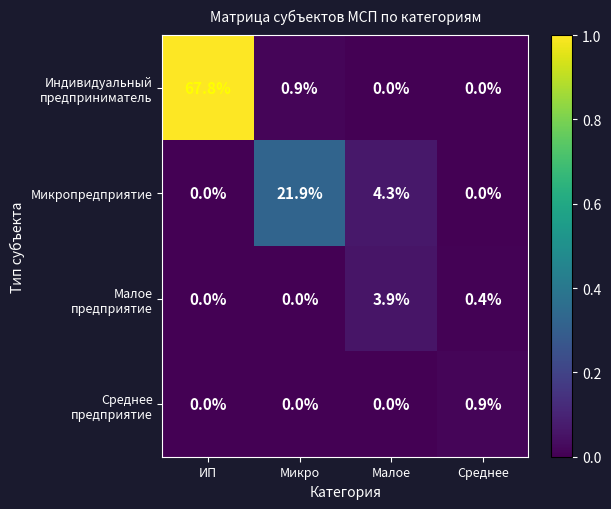

What is the greatest value displayed?

67.8